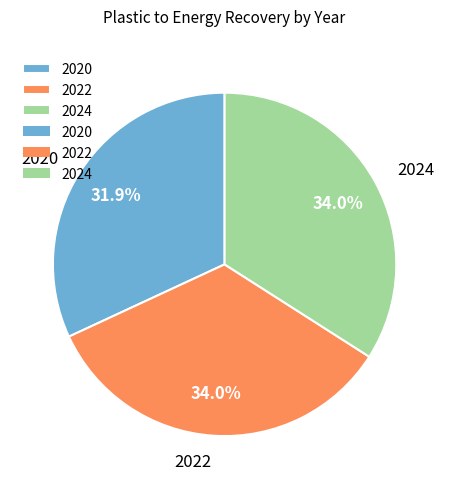

To the nearest percent, what is the average slice percentage?

33%